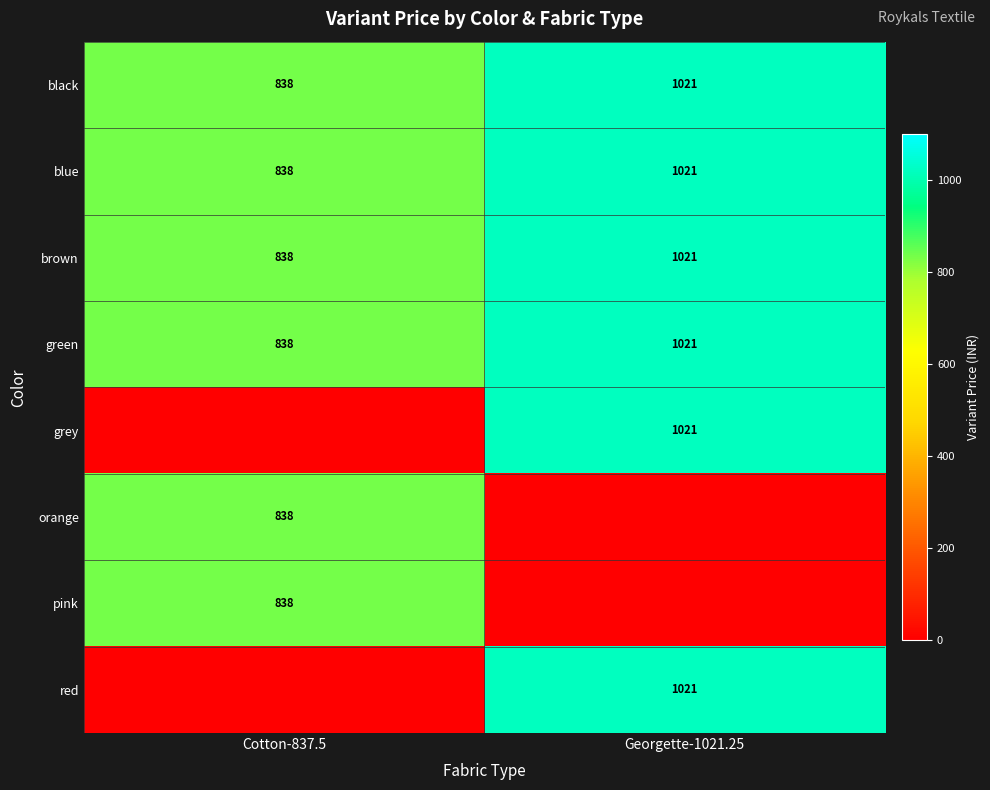

Between Cotton-837.5 and Georgette-1021.25, which is larger?

Georgette-1021.25